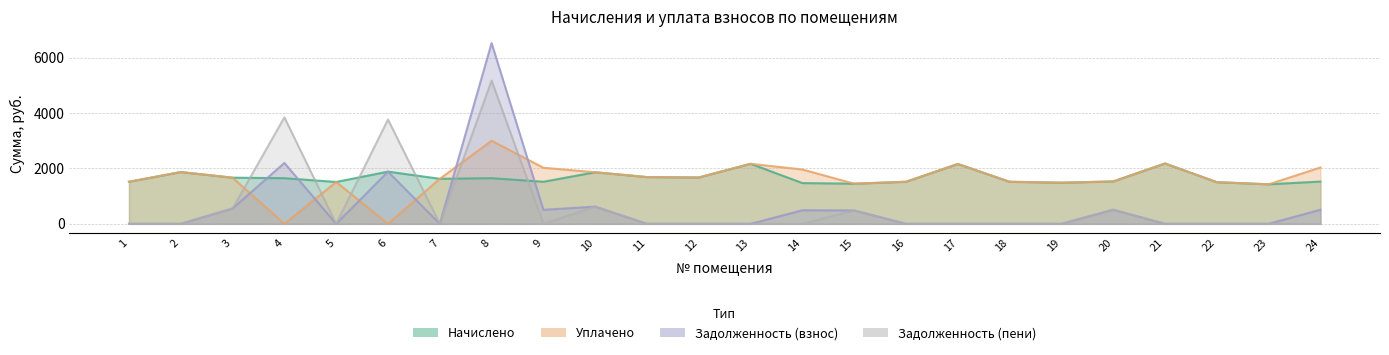

In уплачено, how many points are lower than both neighbors (excluding endpoints)?

6